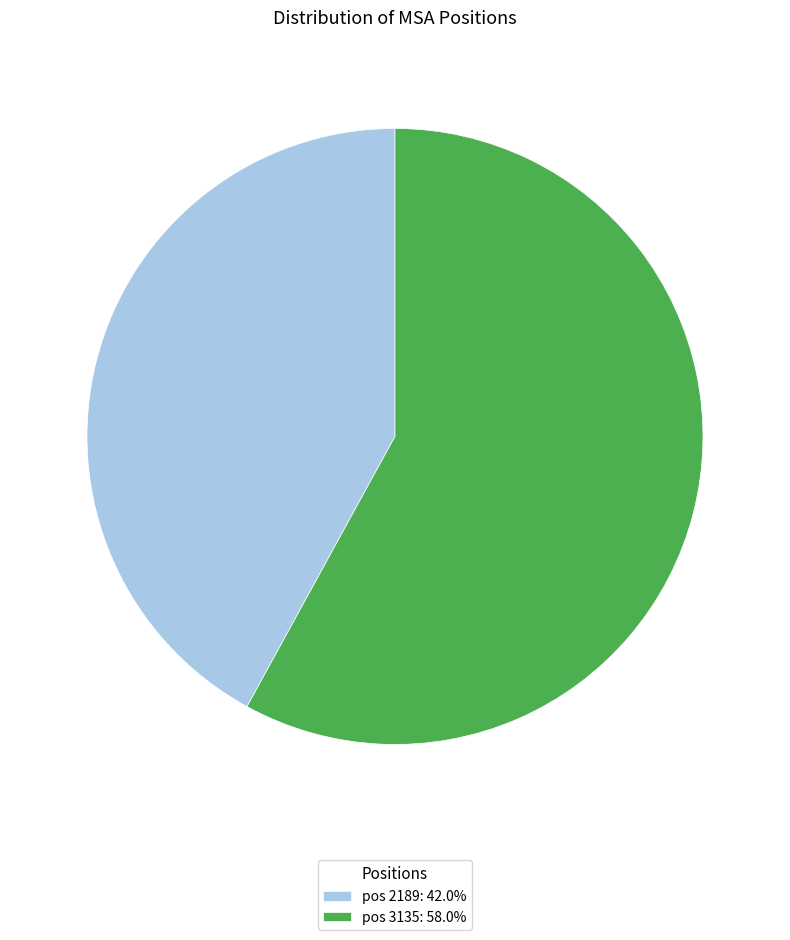

Is there a majority slice in this chart?

Yes